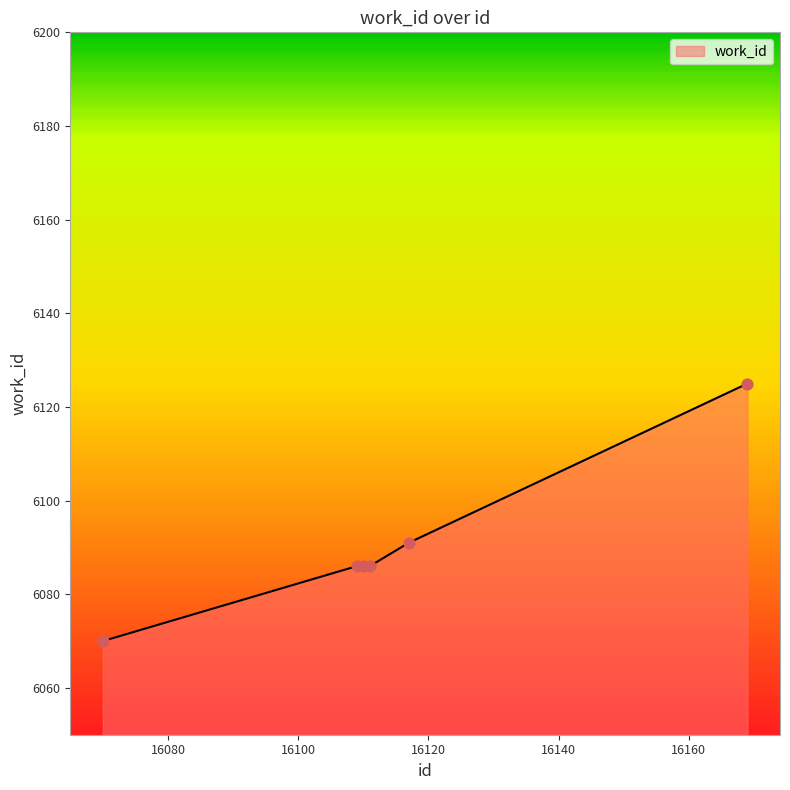

What is the greatest value displayed?

6125